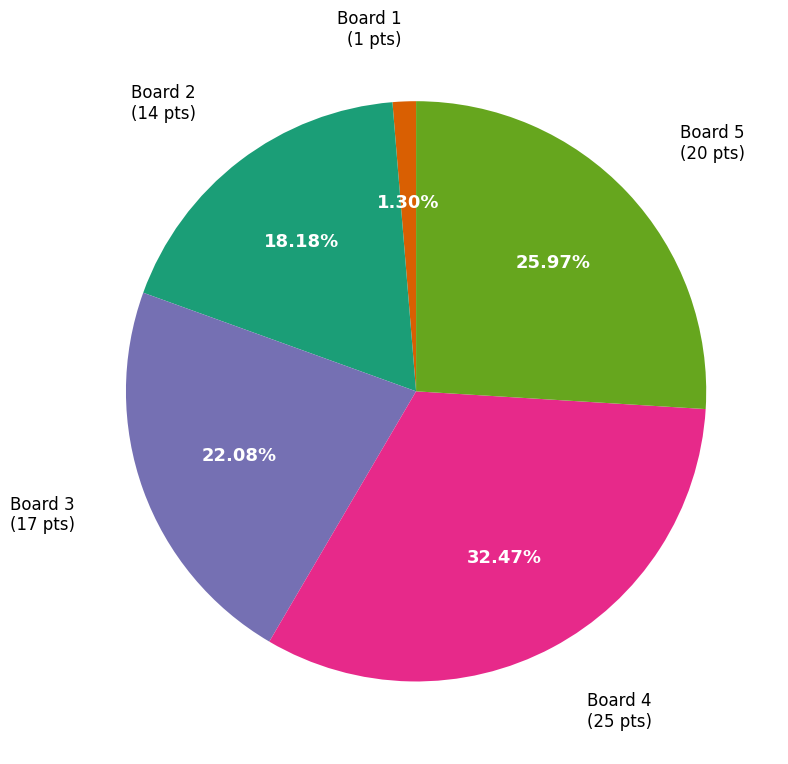

To the nearest percent, what is the difference between the largest and smallest slice percentages?

31%